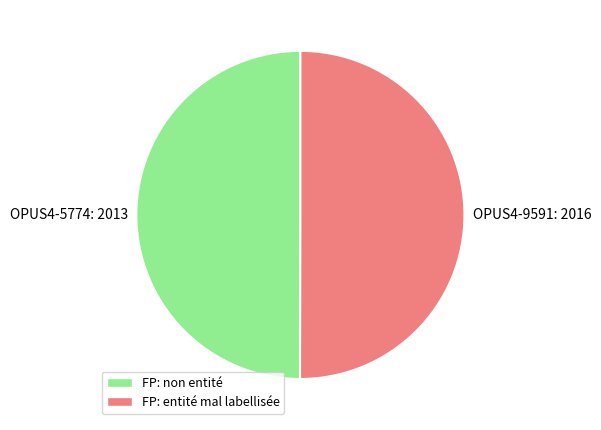

Is it true that OPUS4-9591: 2016 is 38% of the pie?

False